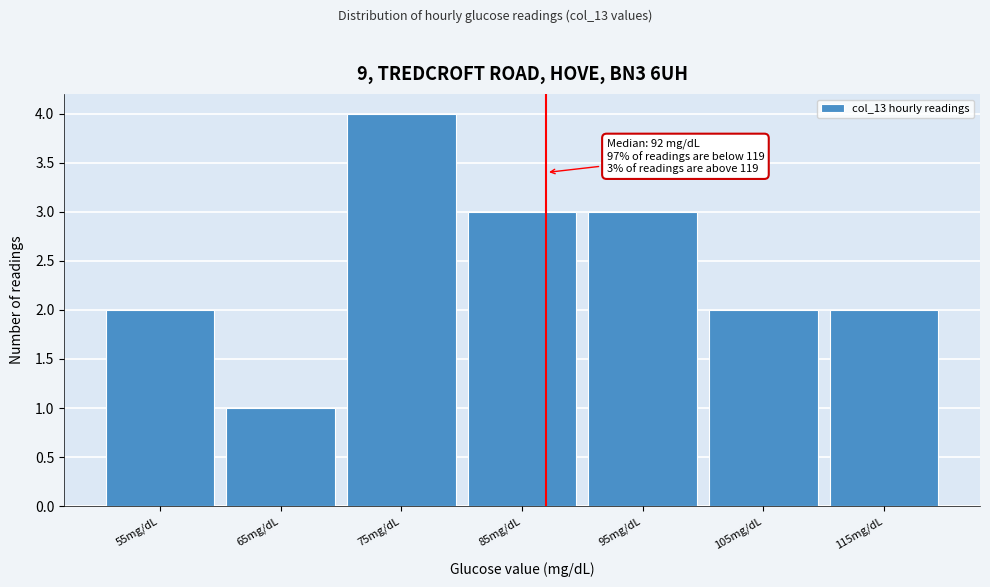

Reading left to right, transcribe all the data shown in this chart.

2	1	4	3	3	2	2